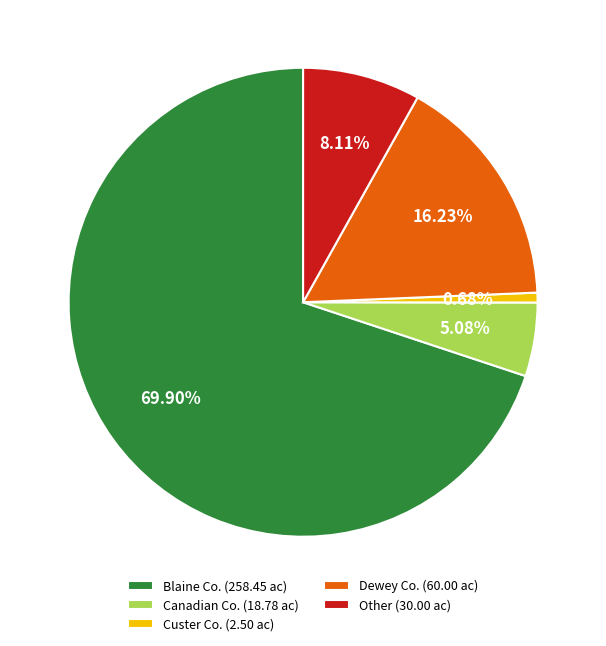

Do Other and Blaine Co. together represent more than half of the pie?

Yes